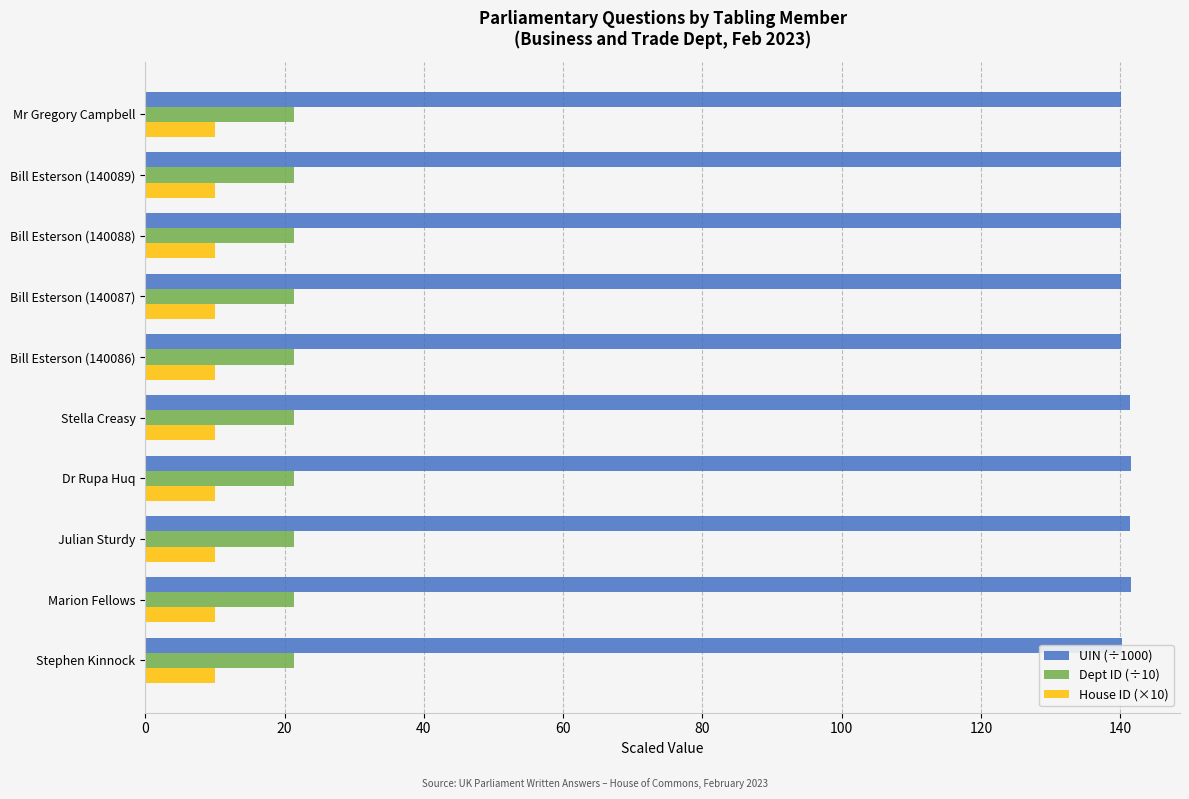

What is the total value across all series at Bill Esterson (140086)?

171.5